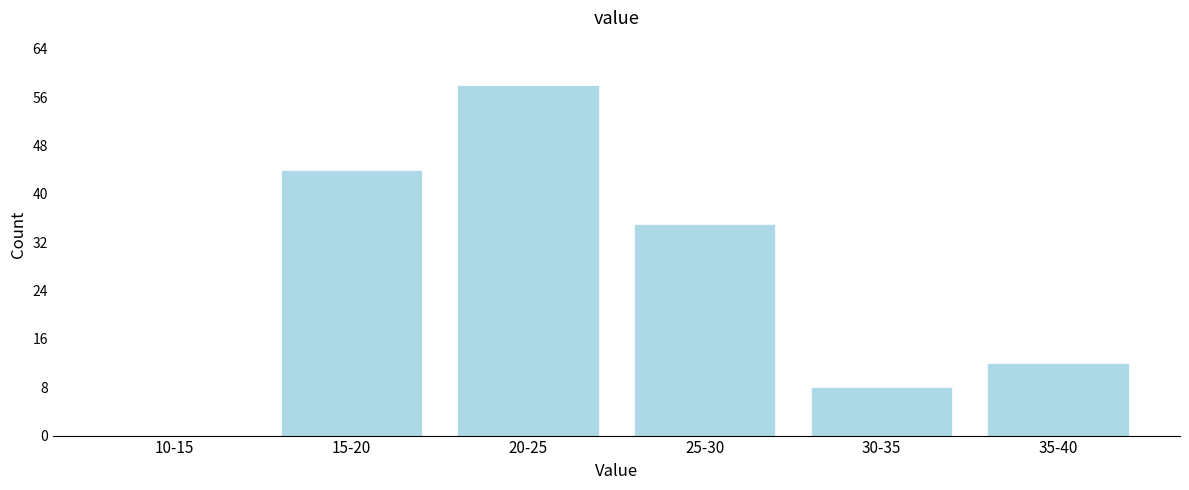

Reading right to left, extract all data points from this chart.

35-40=12	30-35=8	25-30=35	20-25=58	15-20=44	10-15=0